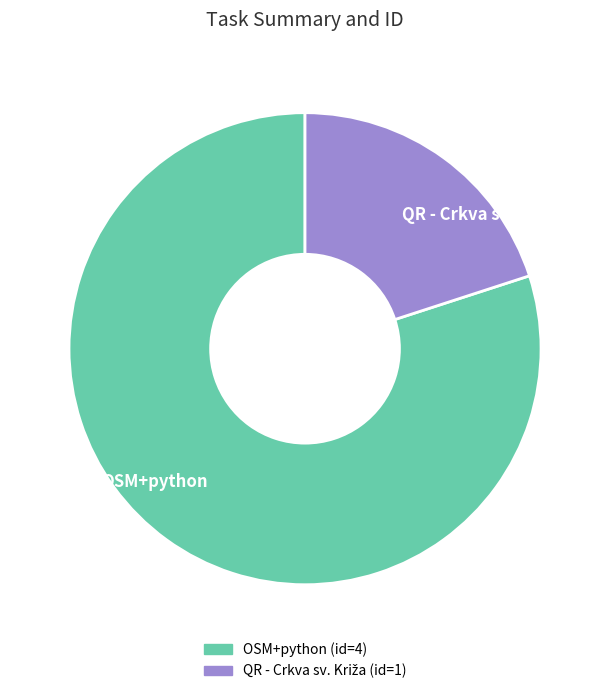

The OSM+python slice represents 80% of the pie. True or false?

True